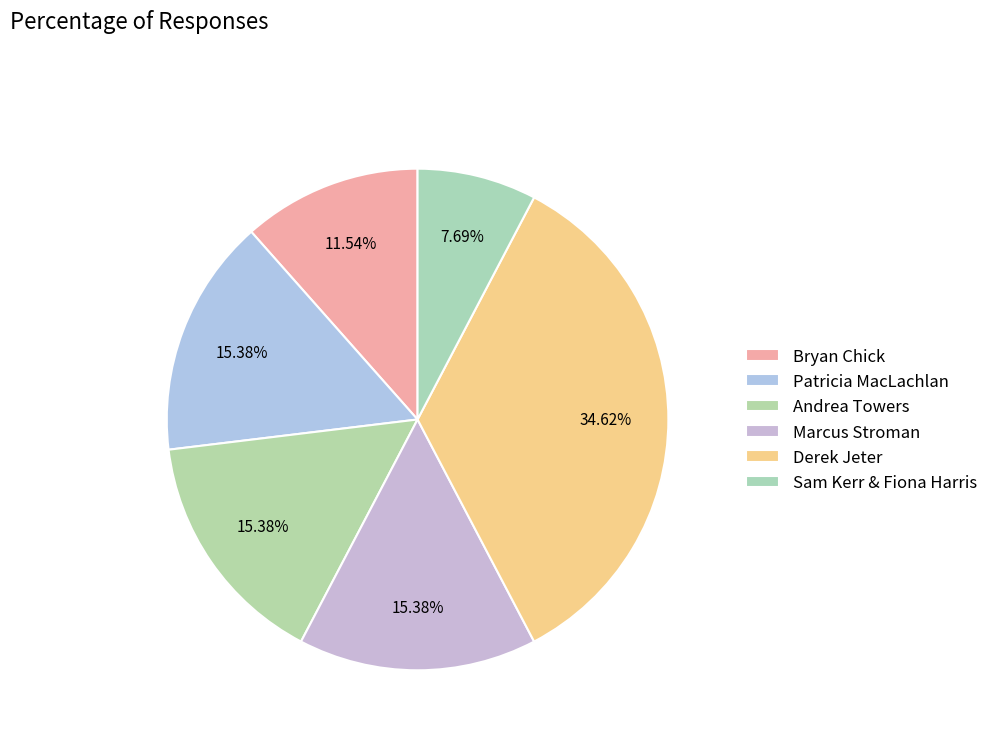

To the nearest percent, what is the difference between the Sam Kerr & Fiona Harris and Bryan Chick slice percentages?

4%